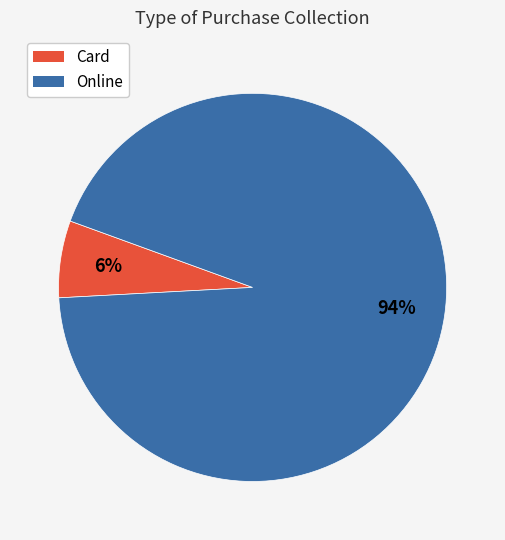

To the nearest percent, what portion does Online represent?

94%